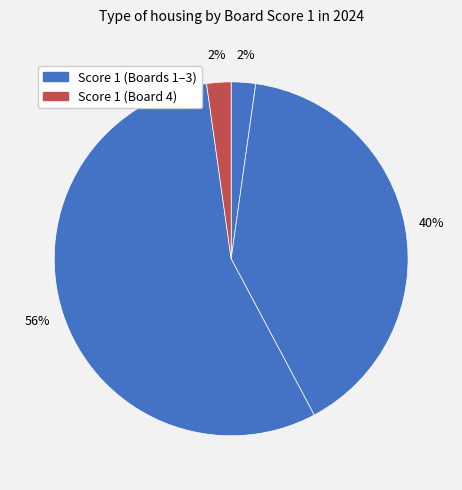

How many segments does this pie chart have?

4